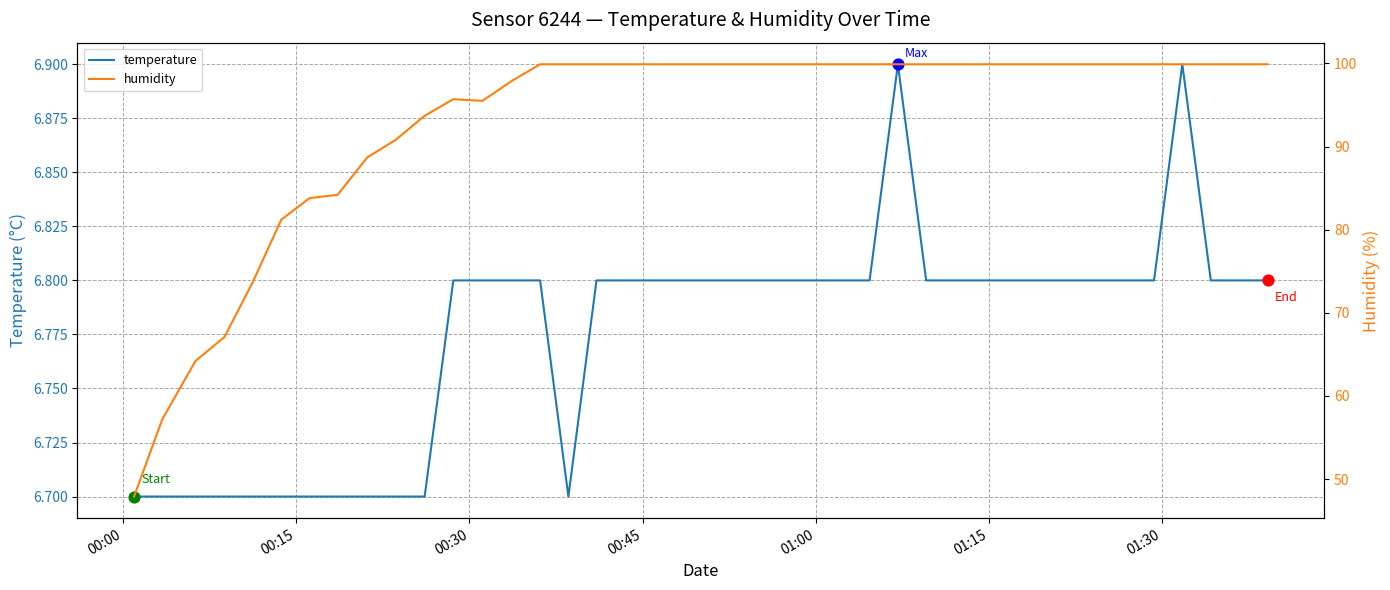

Which series has the largest Y range (max minus min)?

humidity